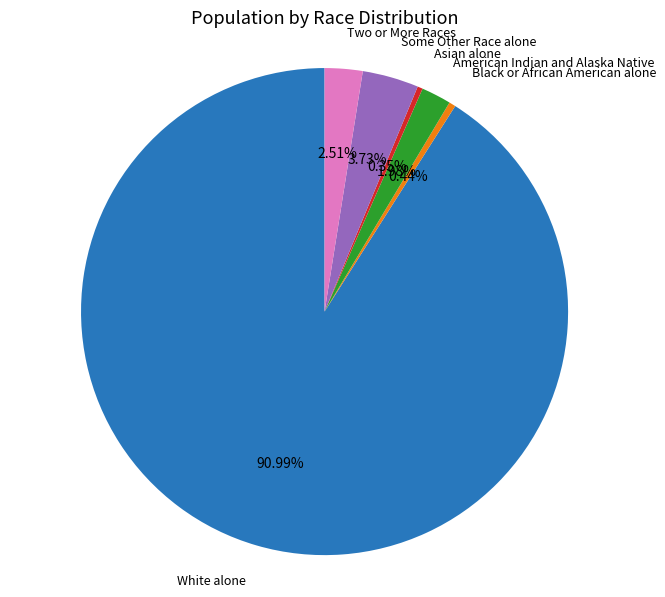

Does White alone represent more than half of the total?

Yes